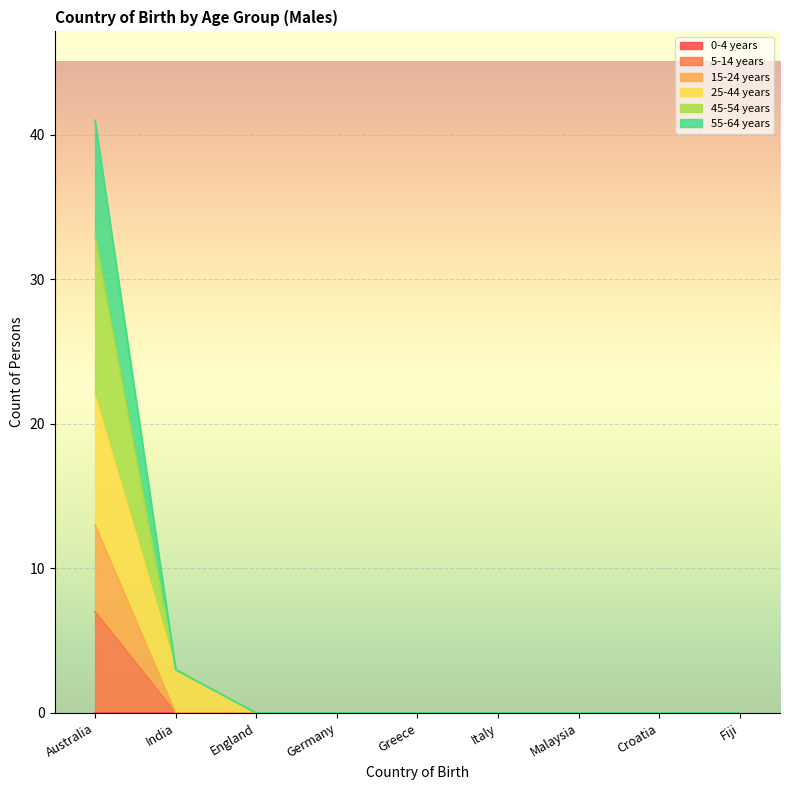

At which category does the chart reach its peak across all series?

Australia